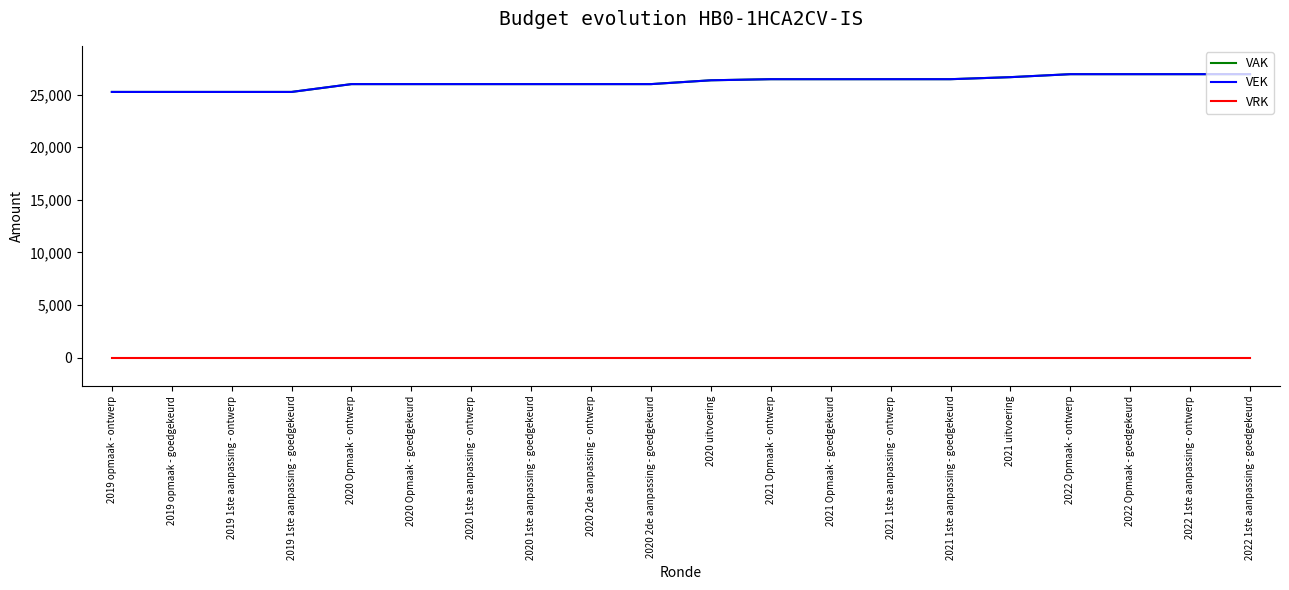

Does the chart display data point markers on the line(s)?

No